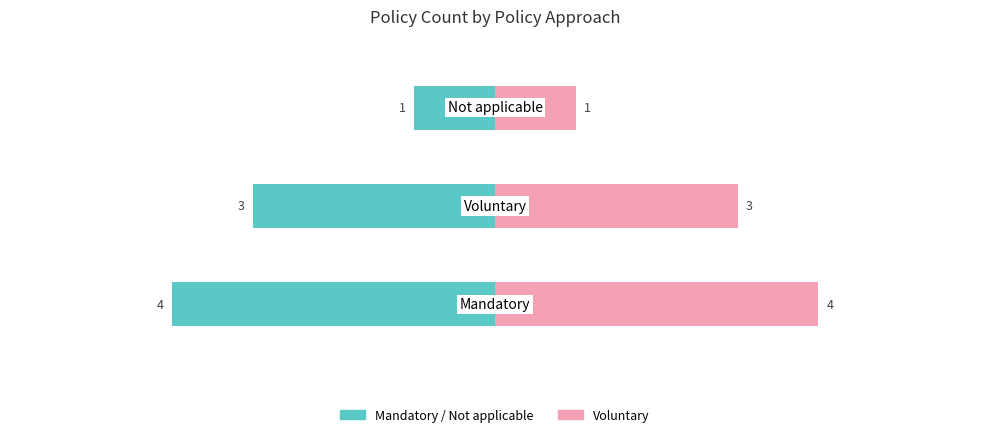

What is the lowest value of the Count (right) series?

1